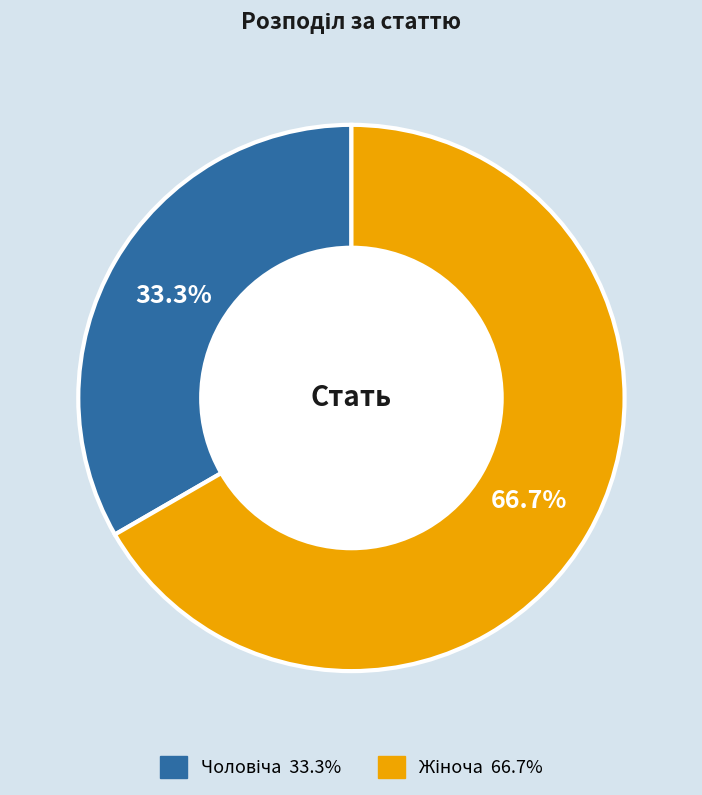

Is there any slice that represents more than half of the pie?

Yes